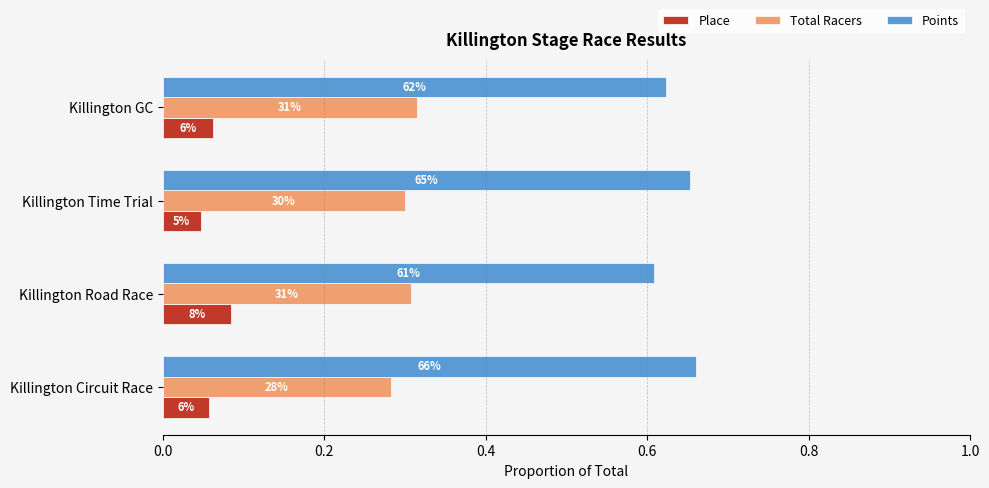

List the series in order of their peak value, highest first.

Points, Total Racers, Place